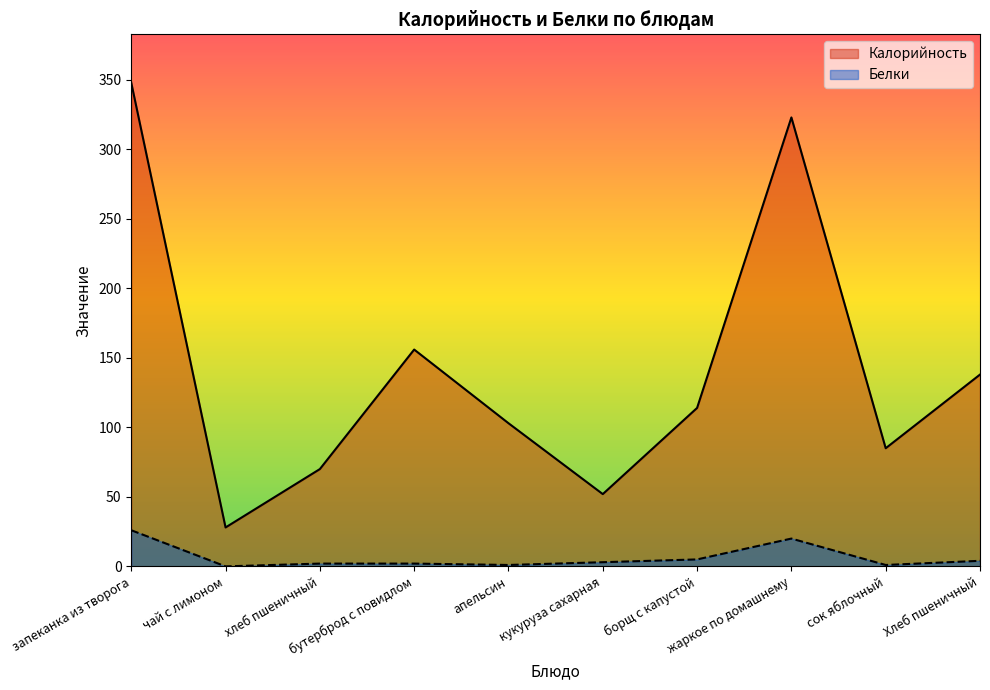

How many values in Белки are above zero?

9